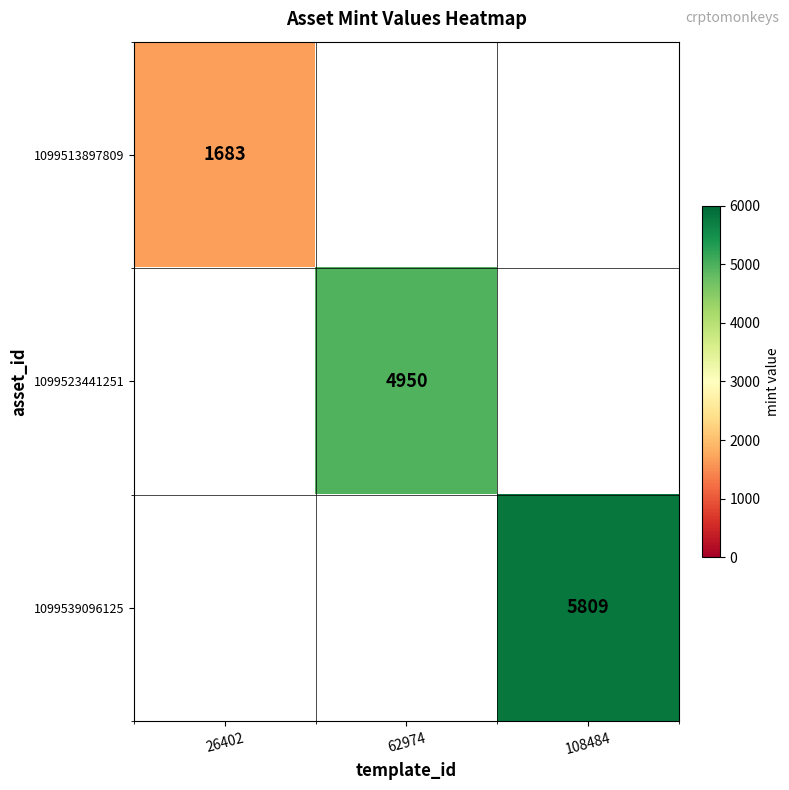

True or false: 1099539096125 has a value of 5809 at 108484.

True